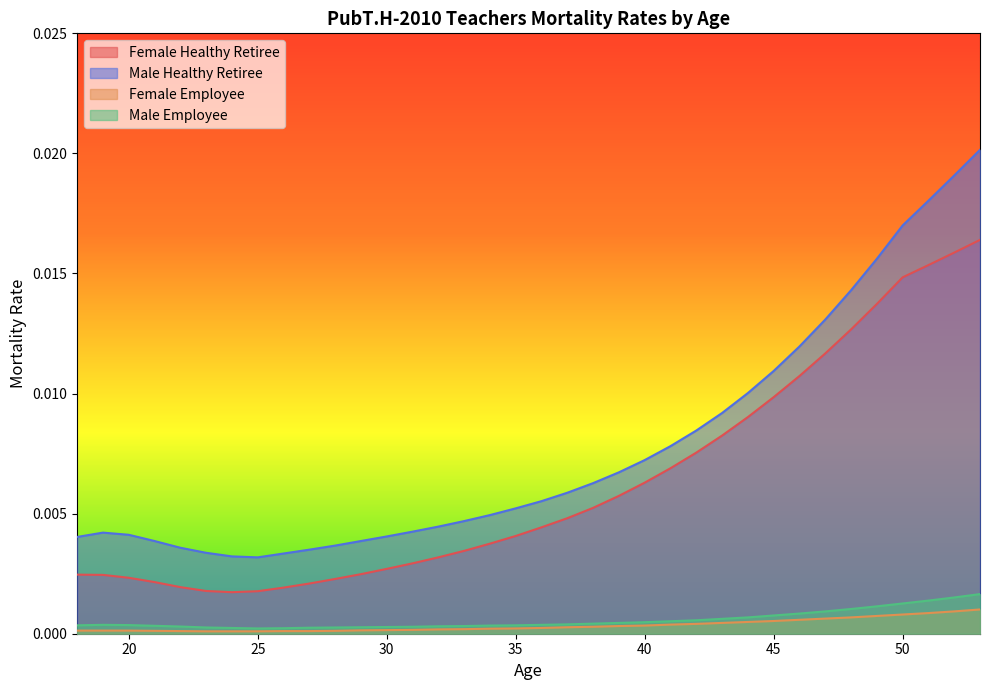

True or false: Male Healthy Retiree and Male Employee intersect in this chart.

False